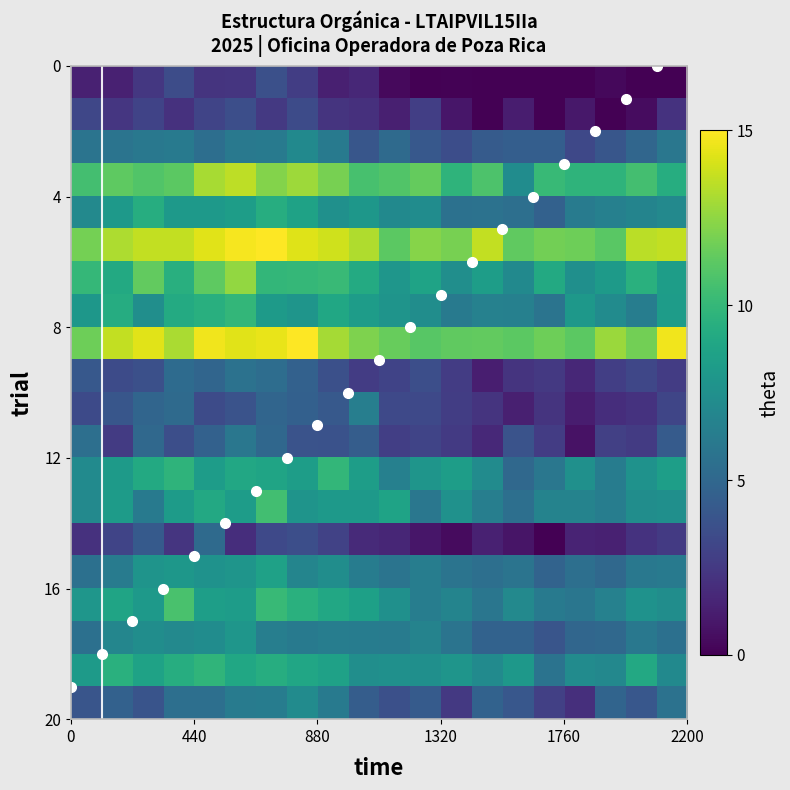

How many categories are shown in the chart?

20